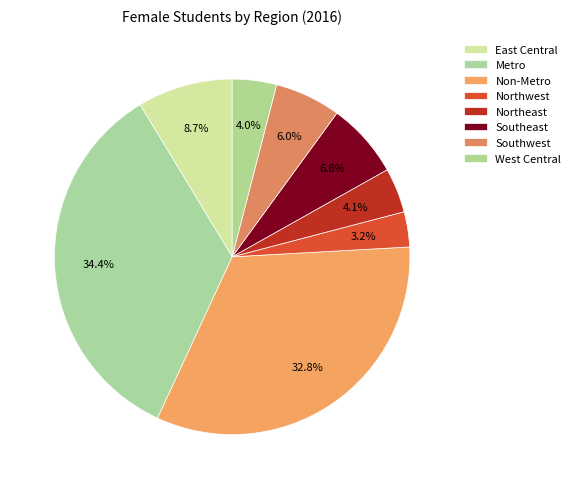

True or false: East Central accounts for 2% of the total.

False